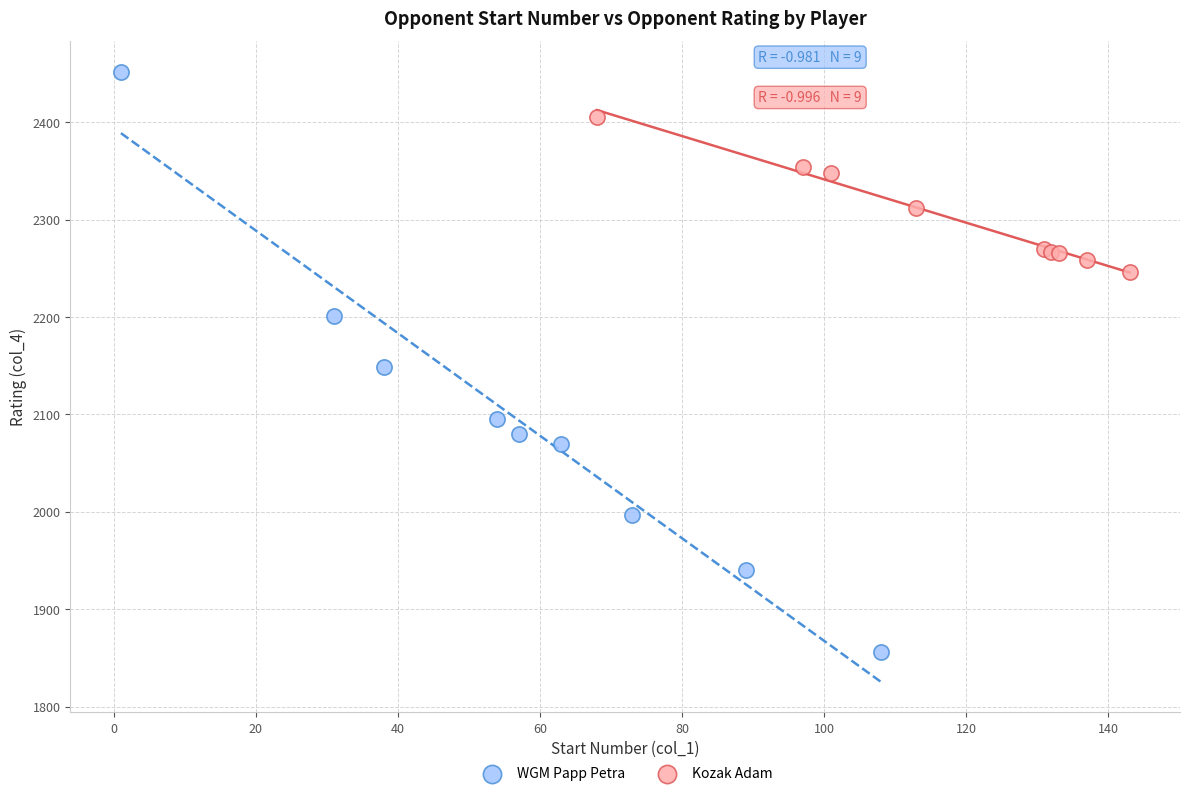

Which series has the widest spread of Y values?

WGM Papp Petra